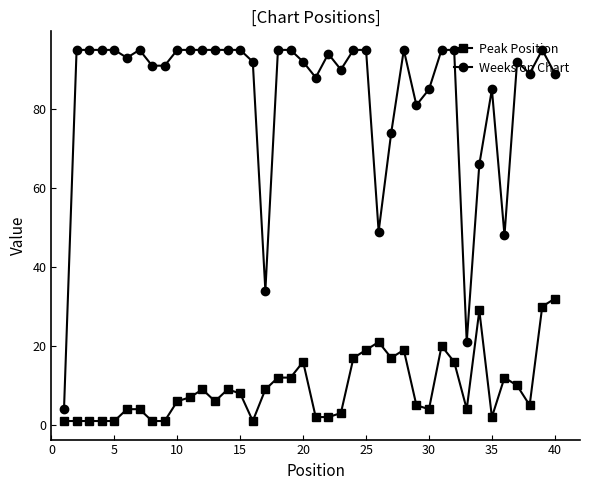

What is the sum of all Peak Position values?

379